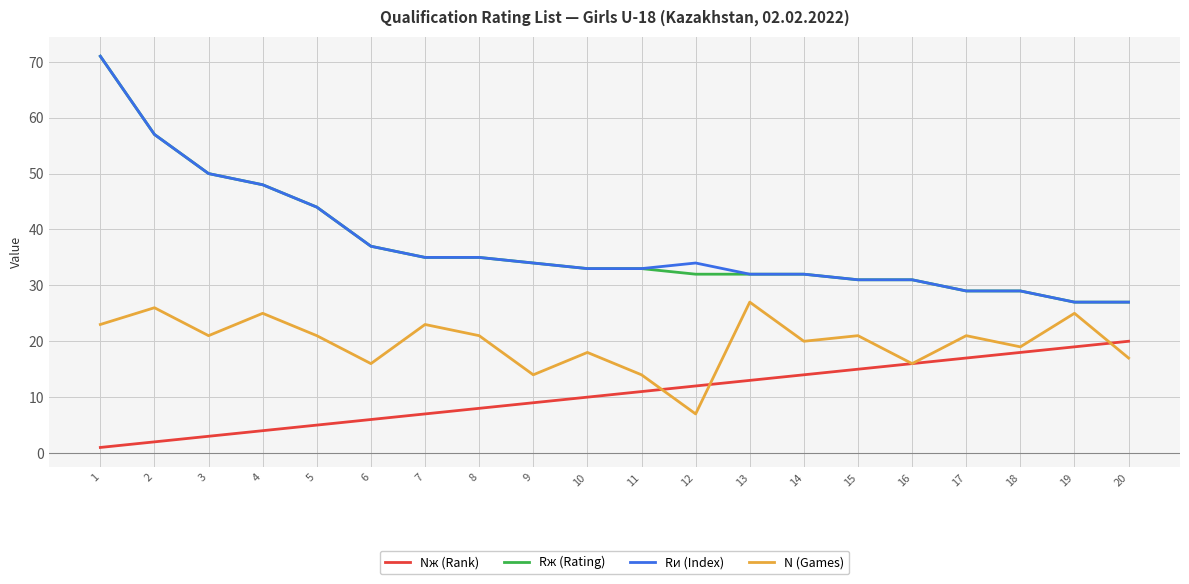

Which category has the lowest value in the Nж (Rank) series?

1